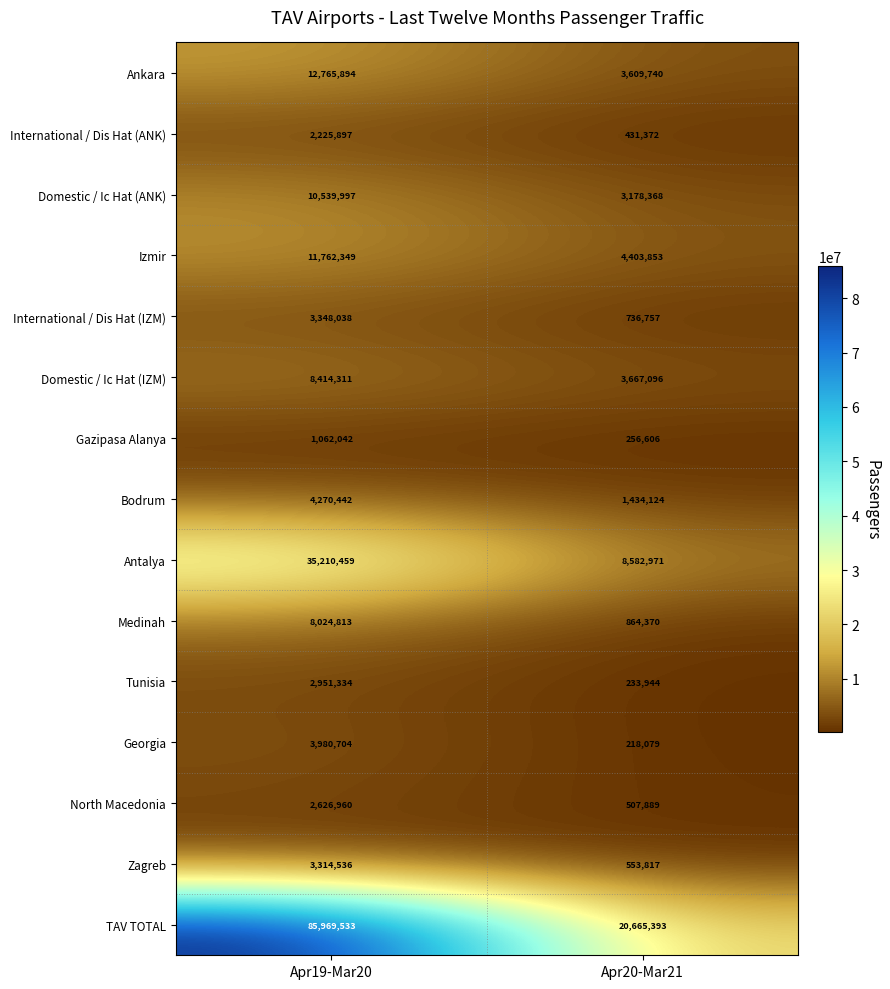

What is the difference between the highest and lowest values at Apr19-Mar20?

84907491